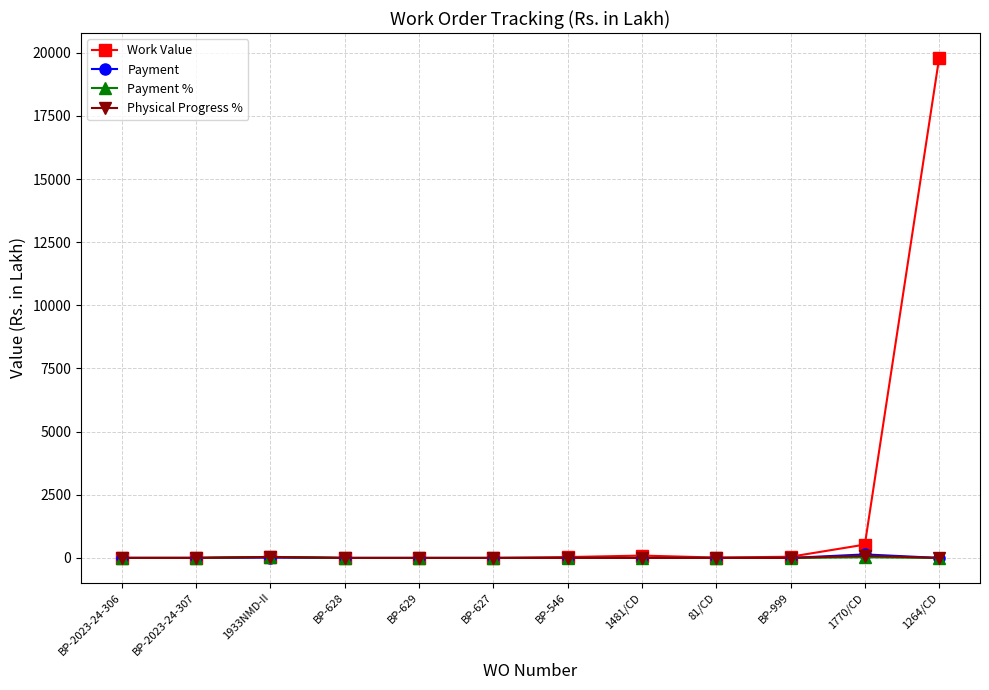

What are all the series names shown in the legend?

Work Value, Payment, Payment %, Physical Progress %